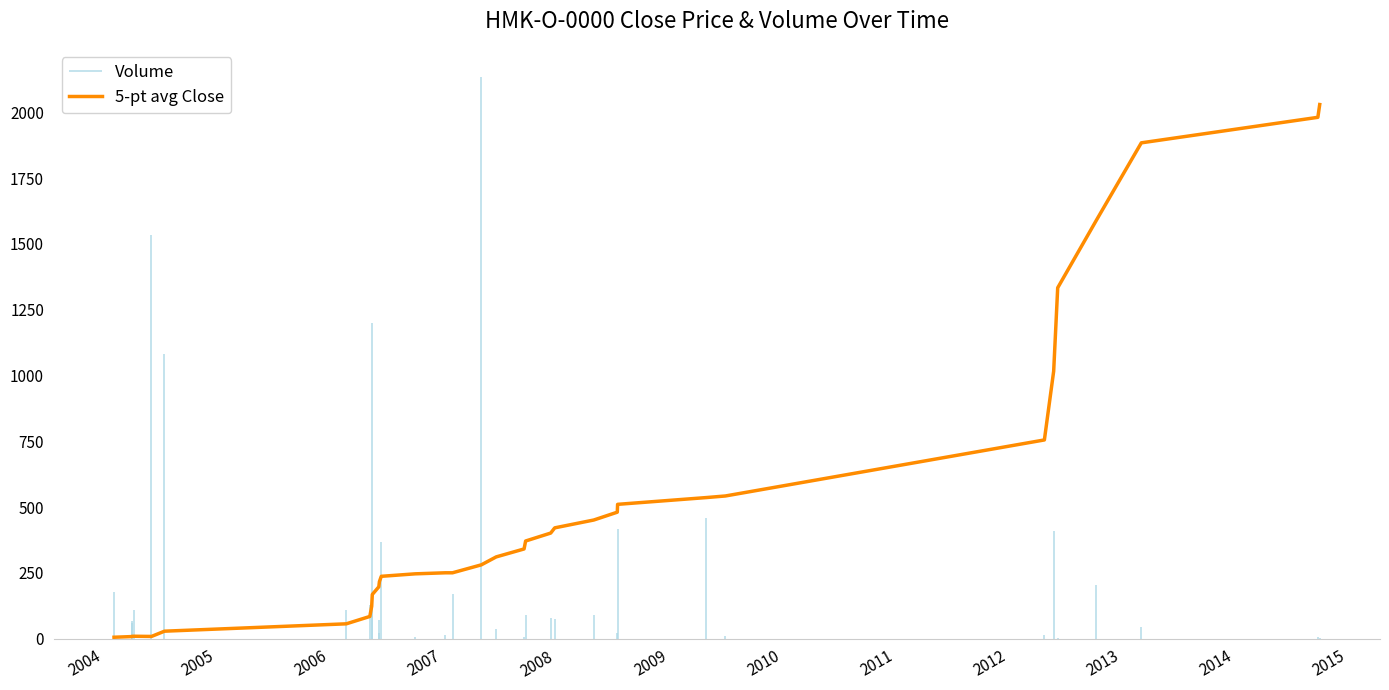

How many values are below 310?

17